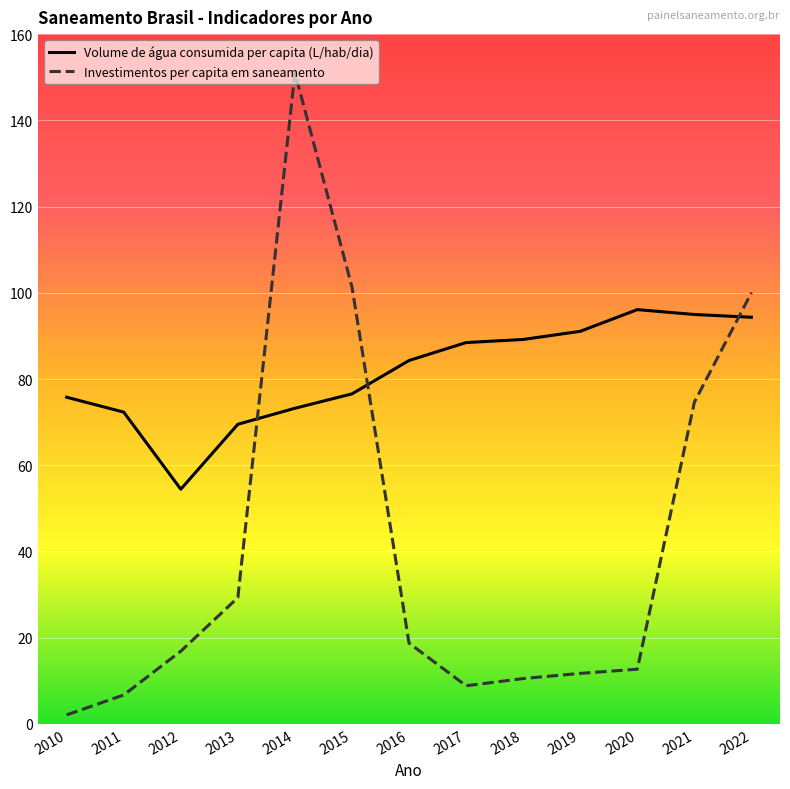

Where does the Volume de água consumida per capita (L/hab/dia) series first go above 84?

2016